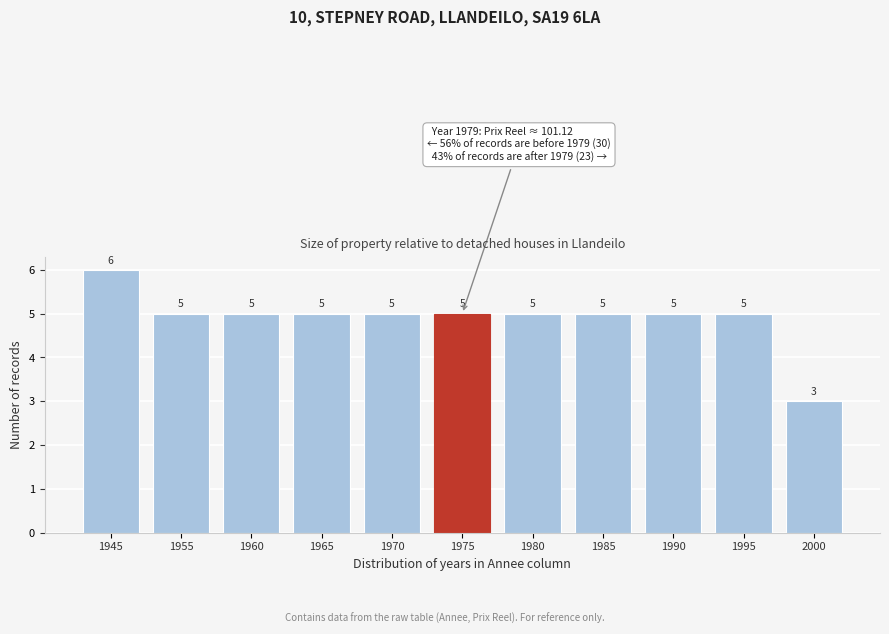

Reading left to right, what are all the values shown in this chart?

6	5	5	5	5	5	5	5	5	5	3